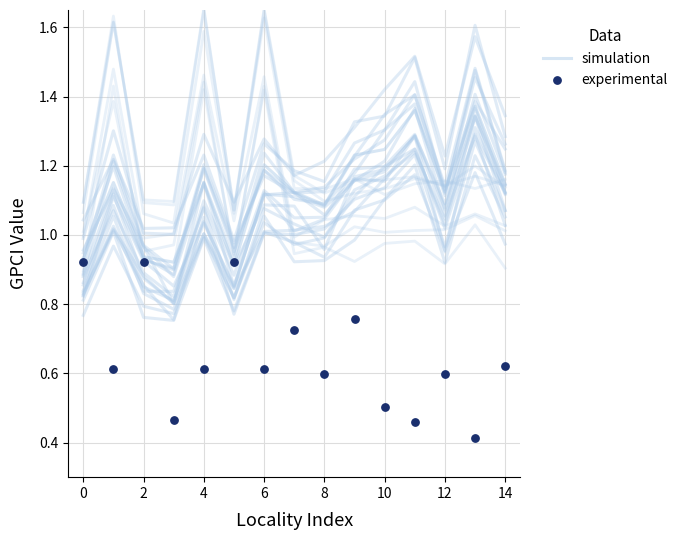

What are all the series names shown in the legend?

simulation, experimental